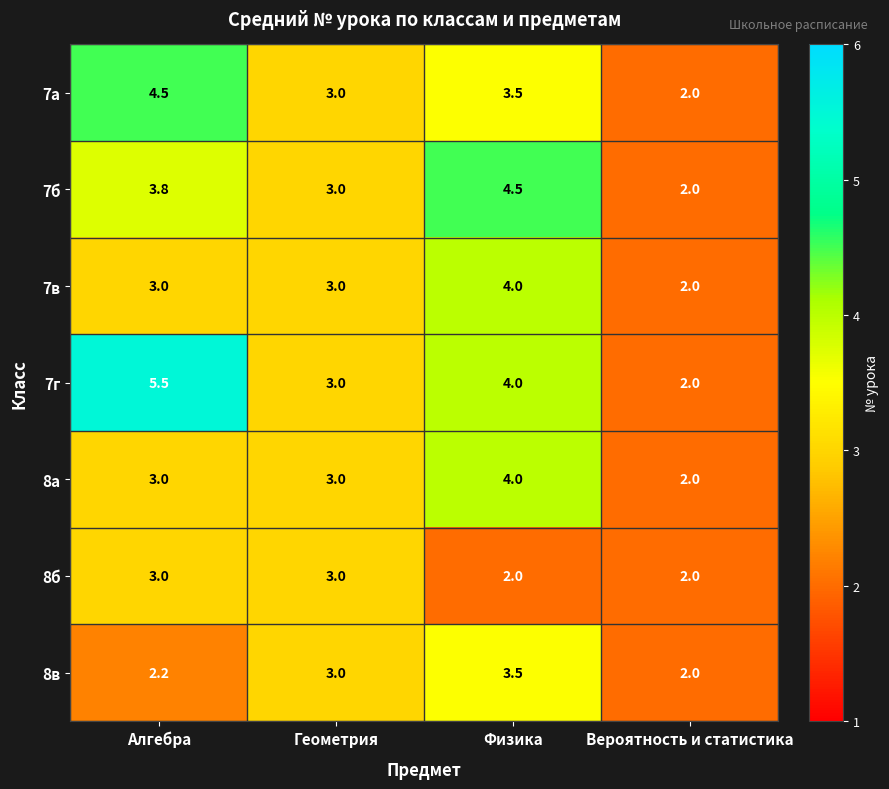

At which category is the sum across all series the highest?

Физика